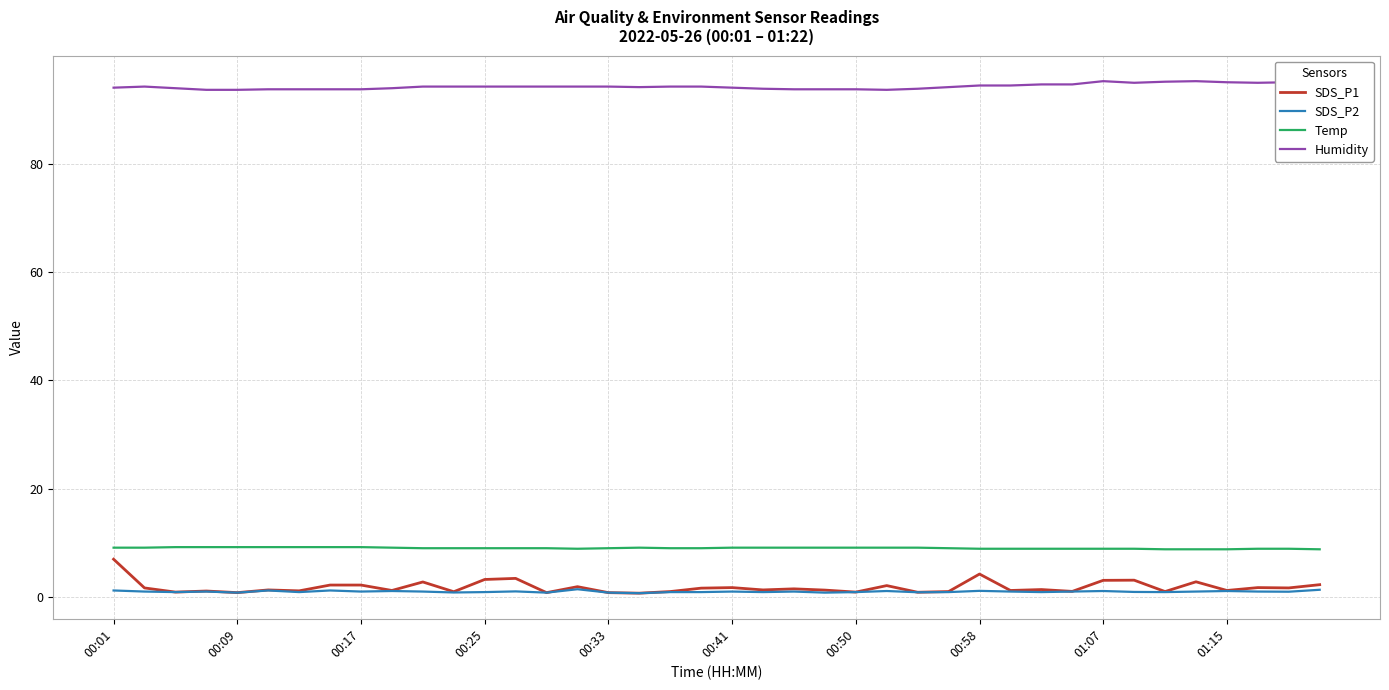

What is the minimum value for Temp?

8.8